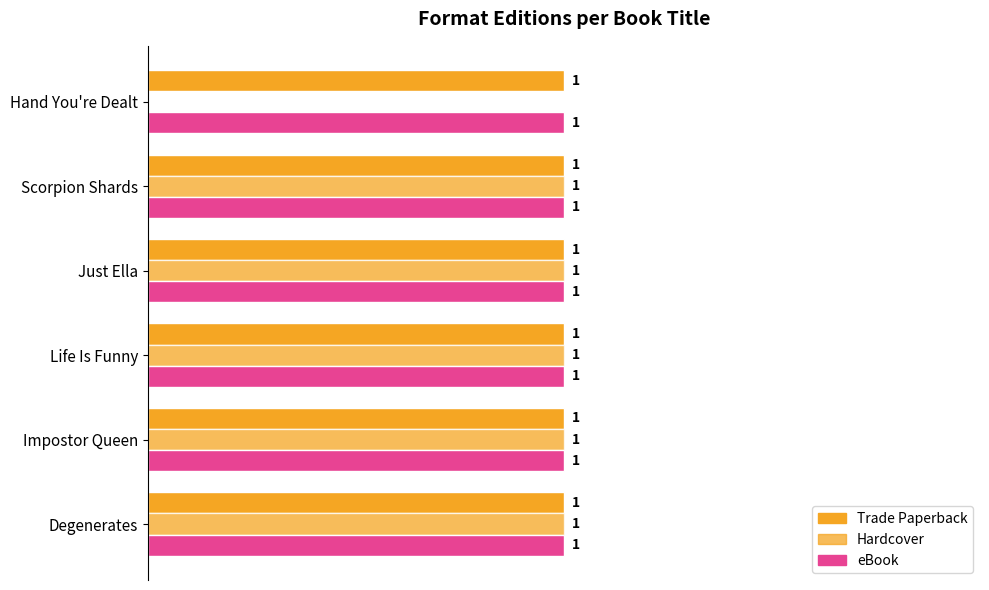

How many bars are there in each group?

3